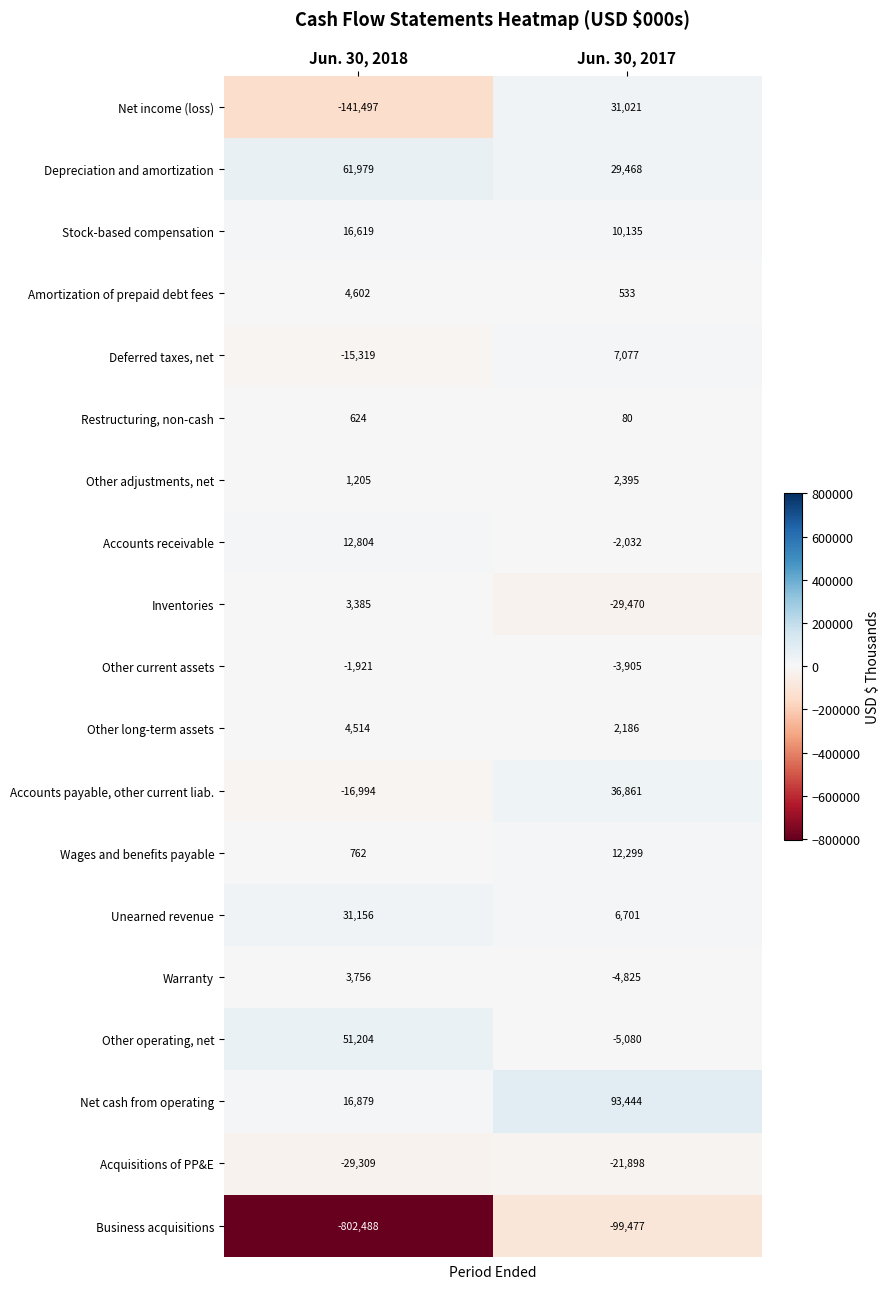

True or false: Other current assets has a value of -3305 at Jun. 30, 2018.

False